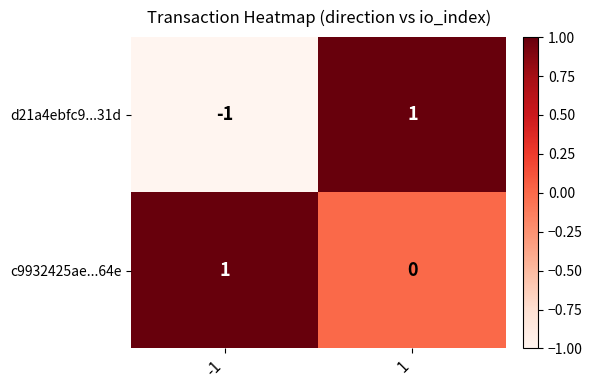

Between -1 and 1, which series saw the biggest shift?

d21a4ebfc9...31d